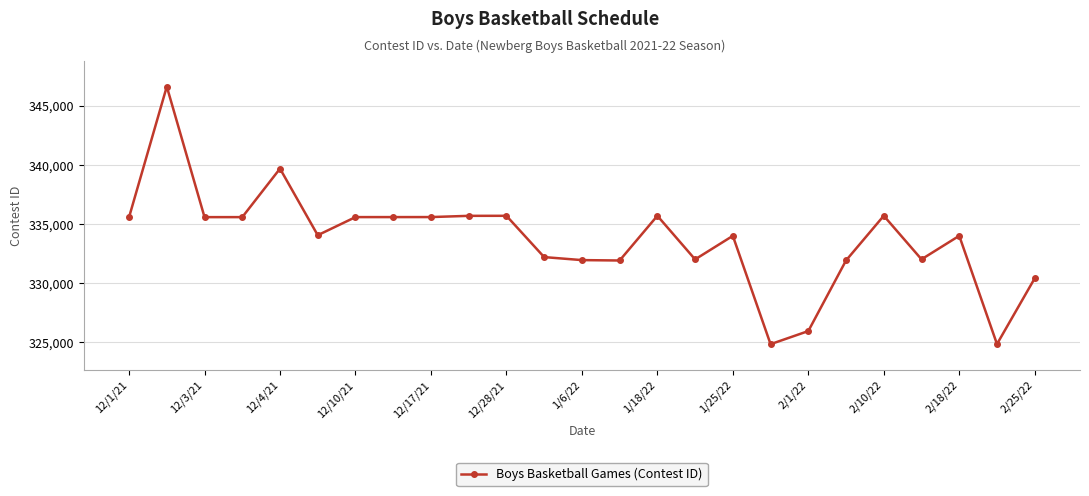

What is the smallest value displayed?

324834